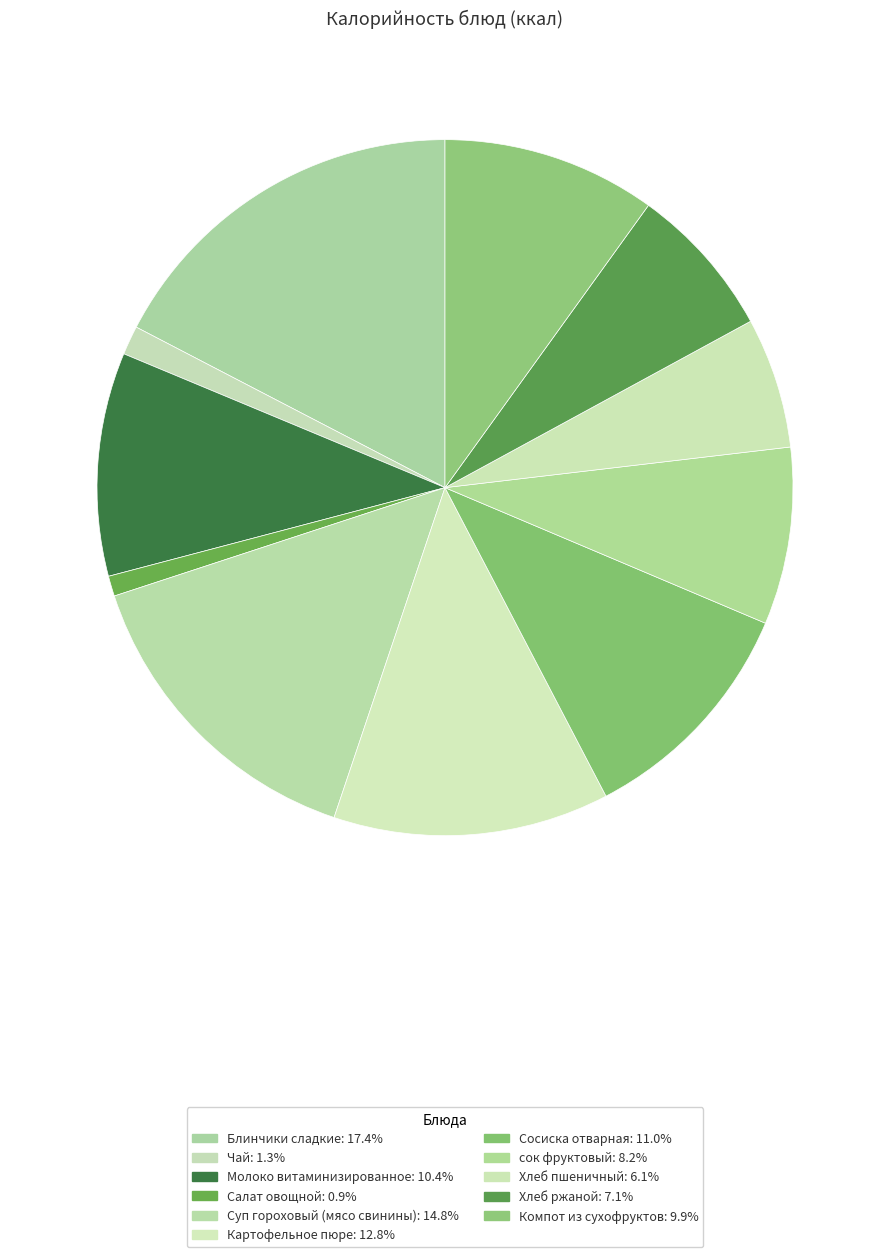

Which category has the biggest portion of the pie?

Блинчики сладкие